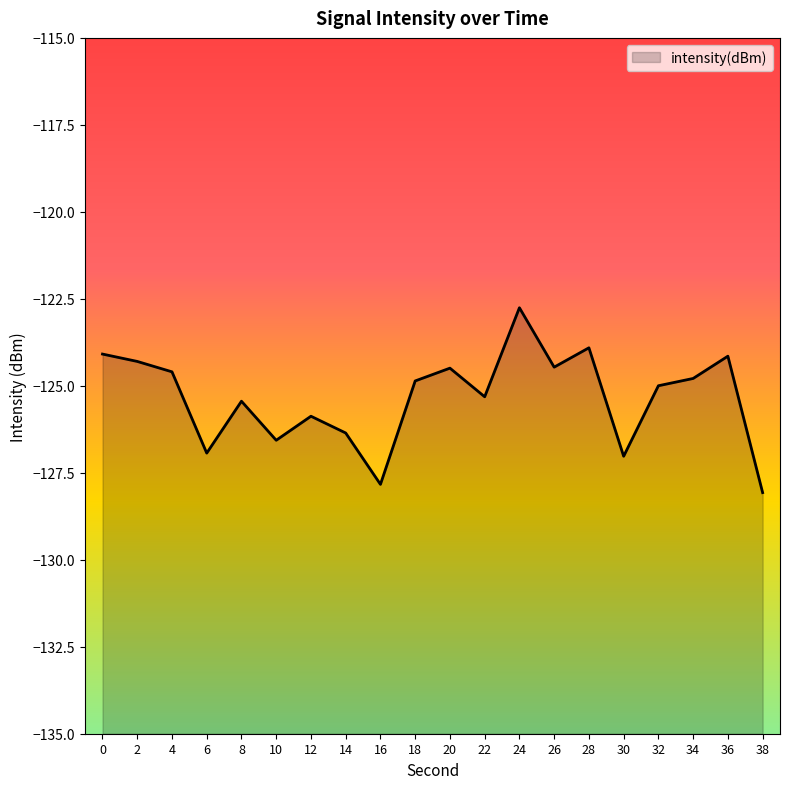

Reading right to left, transcribe all the data shown in this chart.

-128.1	-124.1	-124.8	-125.0	-127.0	-123.9	-124.5	-122.8	-125.3	-124.5	-124.9	-127.8	-126.4	-125.9	-126.6	-125.4	-126.9	-124.6	-124.3	-124.1